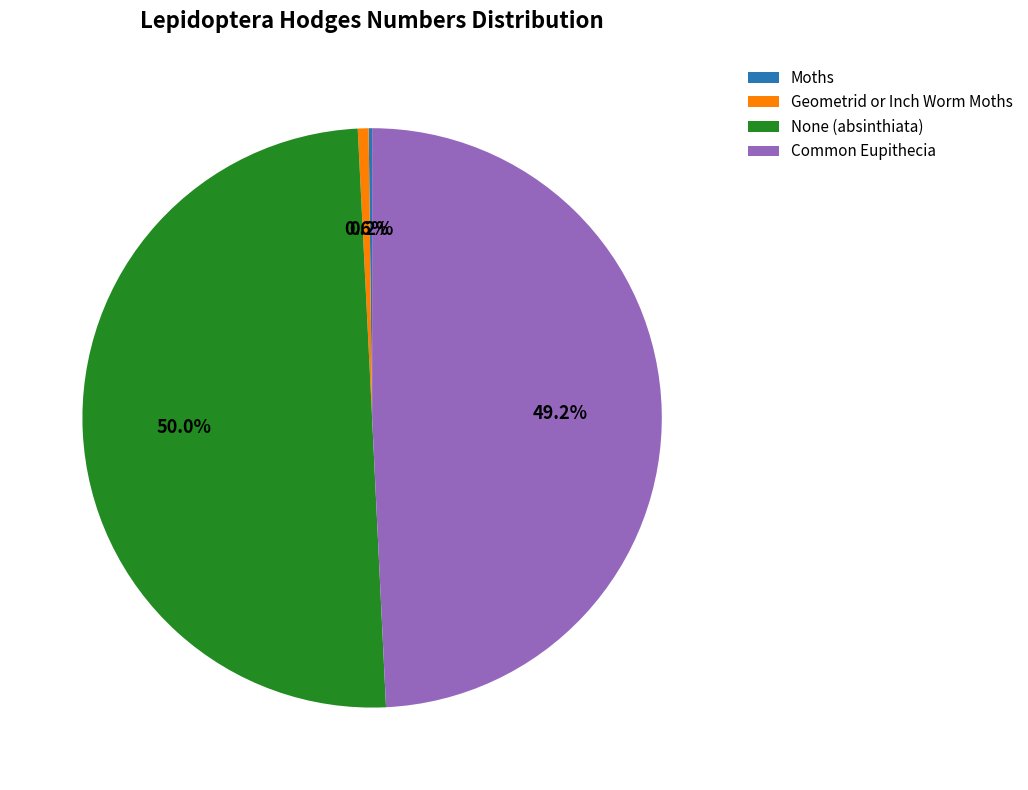

What percentage is NOT represented by None (absinthiata)?

50.0%